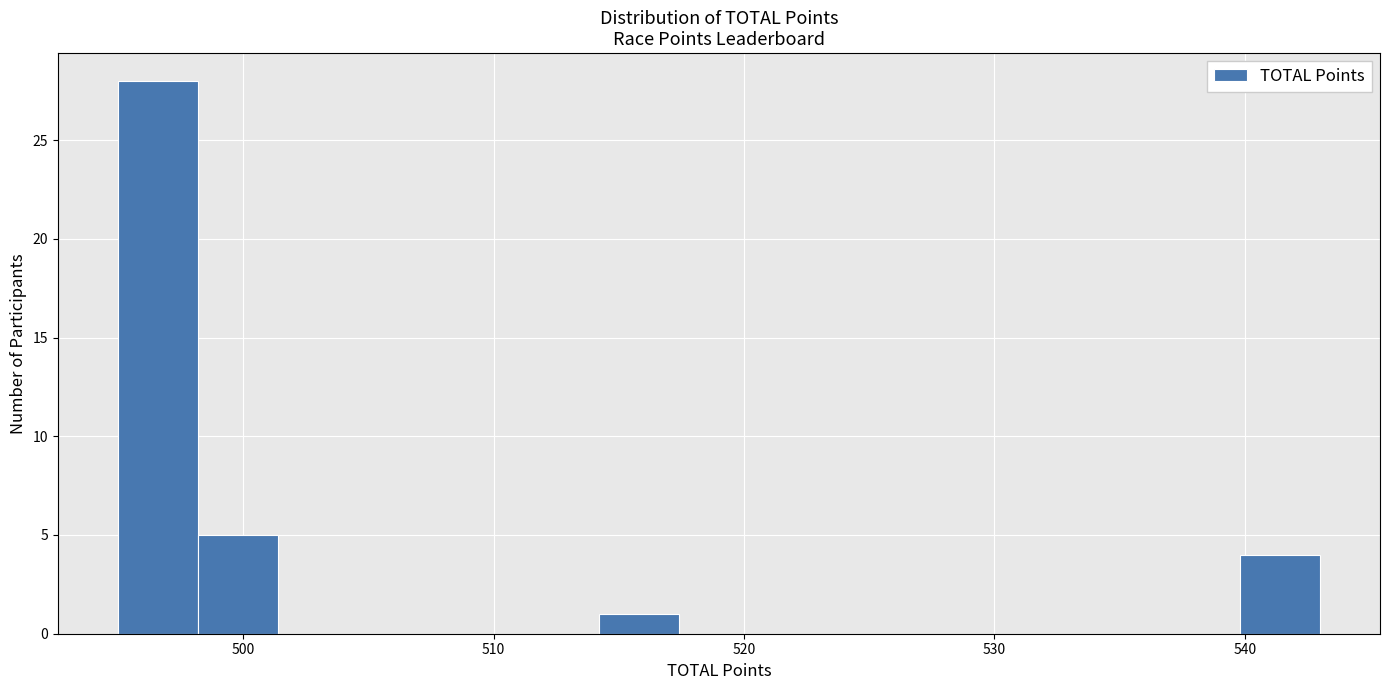

Read against the x-axis, roughly where is the centre of the tallest bar?

497